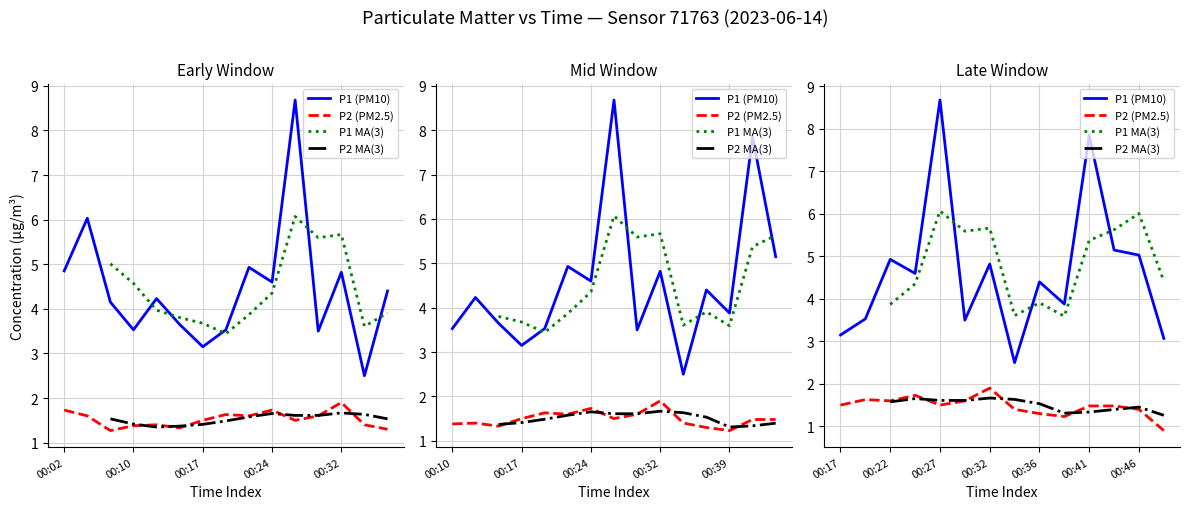

The P1 series shows 3.5 at 00:19. True or false?

True